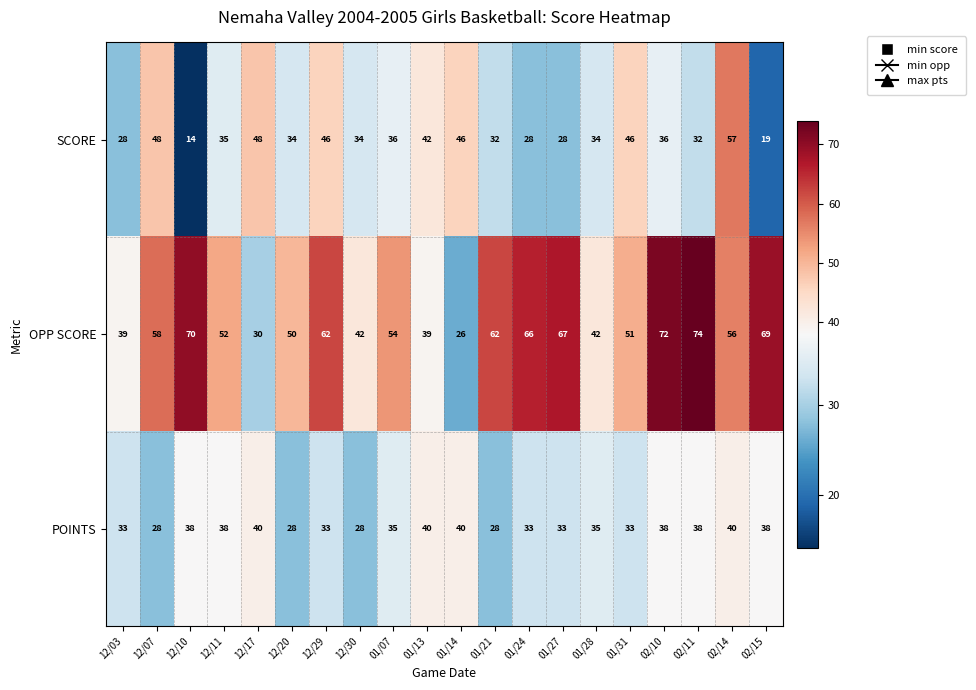

What is the sum of the SCORE values at 01/31 and 01/14?

92